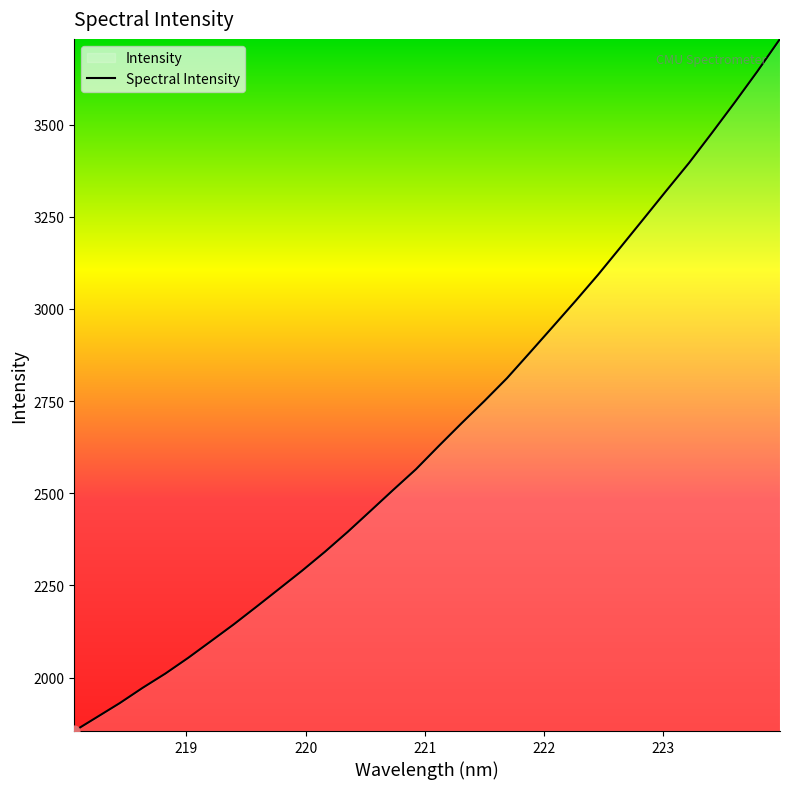

What is the smallest value displayed?

1854.9